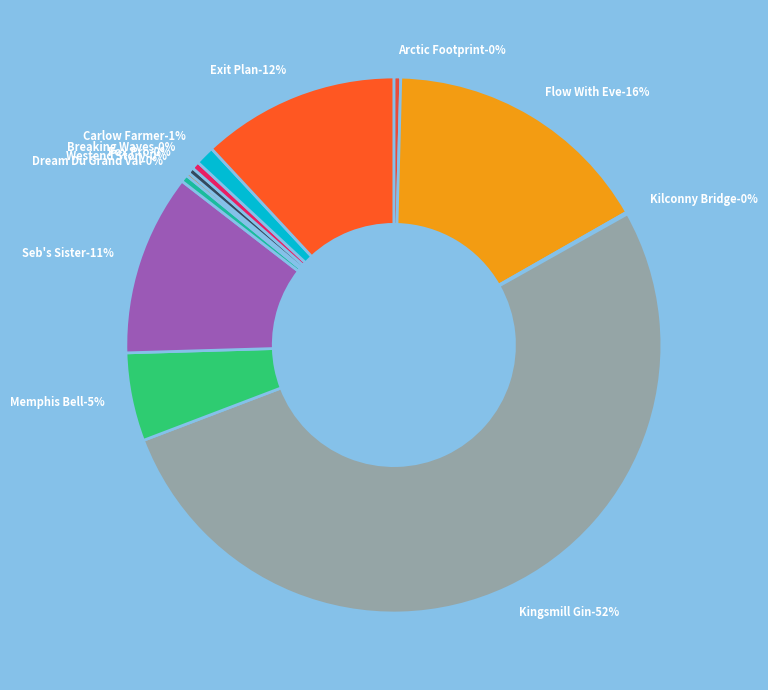

True or false: Exit Plan accounts for 2% of the total.

False